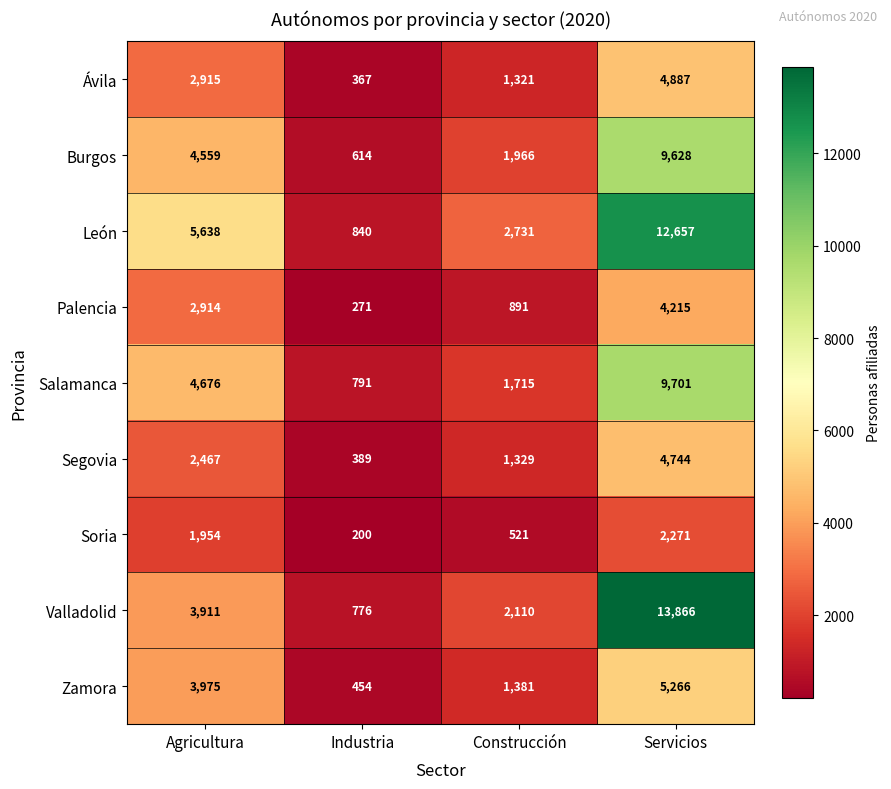

Which series has the widest spread of values?

Valladolid